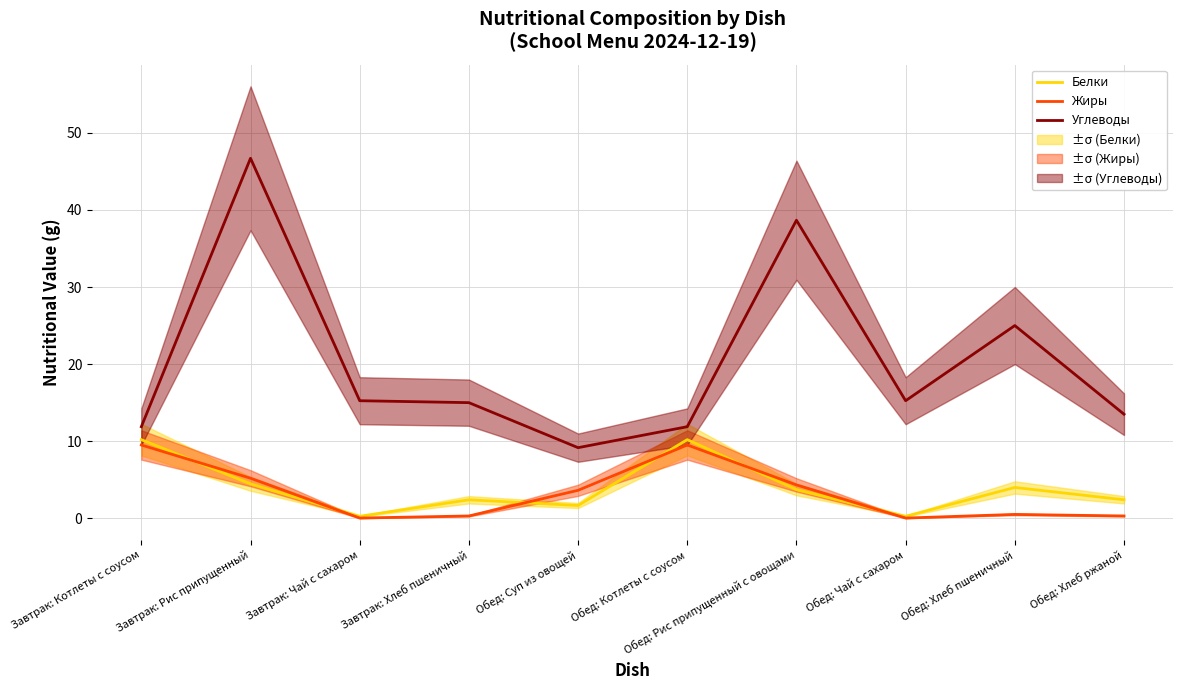

True or false: Углеводы has a value of 25.1 at Обед: Чай с сахаром.

False